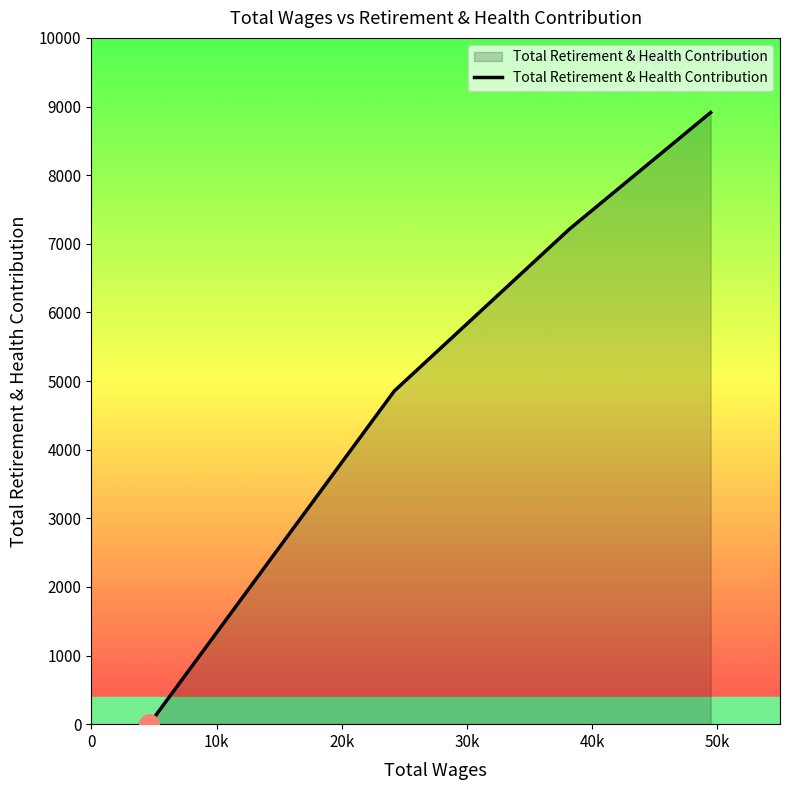

How many values are above zero?

3